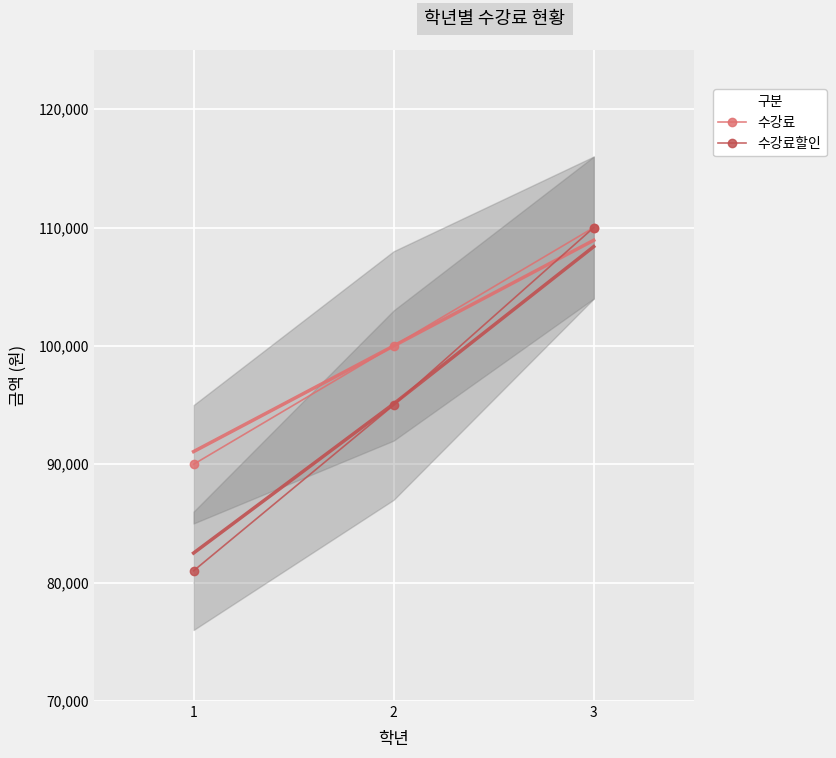

Is this an area chart (filled region under the line)?

No